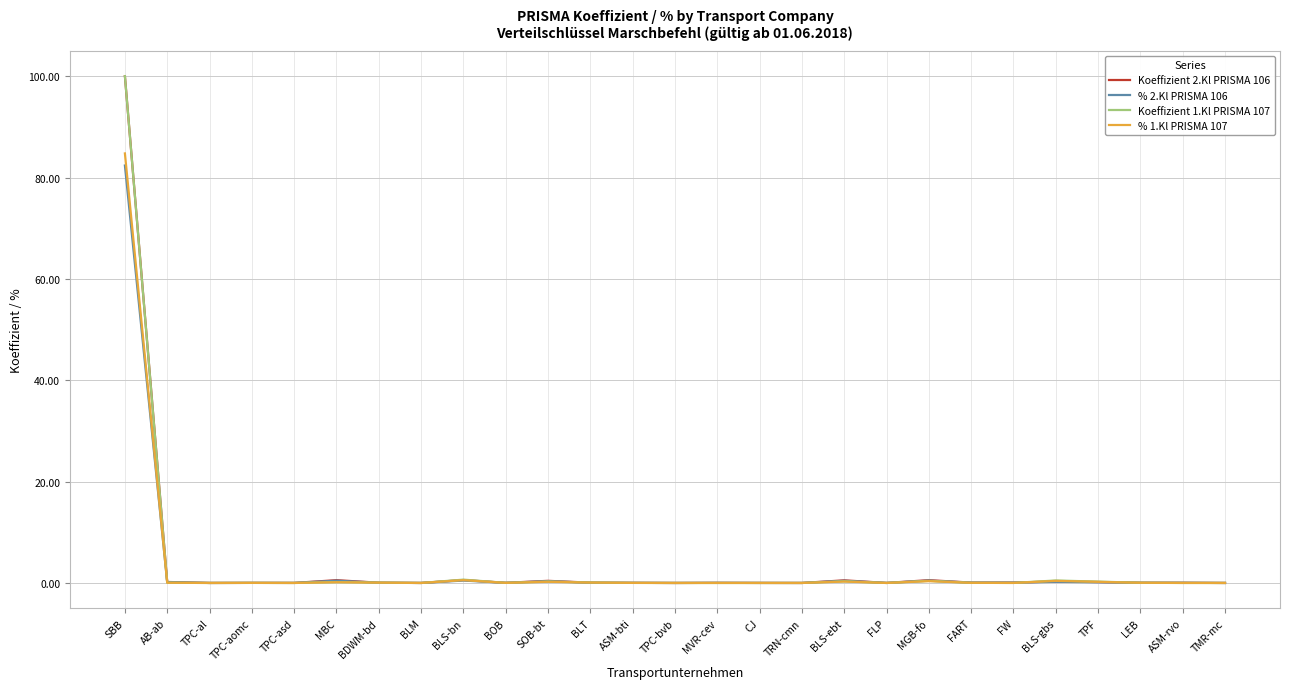

What are all the series names shown in the legend?

Koeffizient 2.Kl PRISMA 106, % 2.Kl PRISMA 106, Koeffizient 1.Kl PRISMA 107, % 1.Kl PRISMA 107